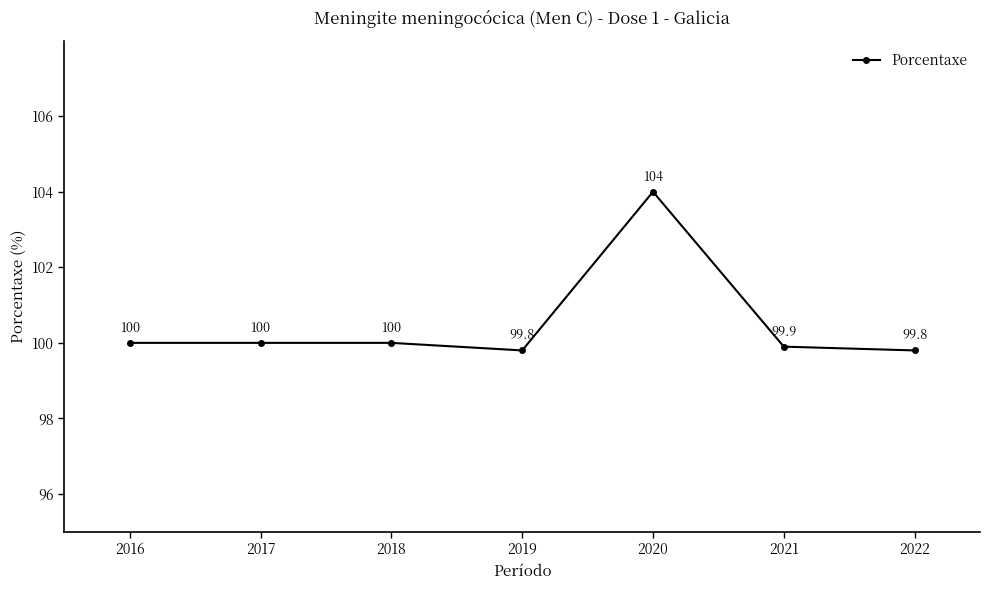

True or false: the data shows 132.8 at 2018.

False